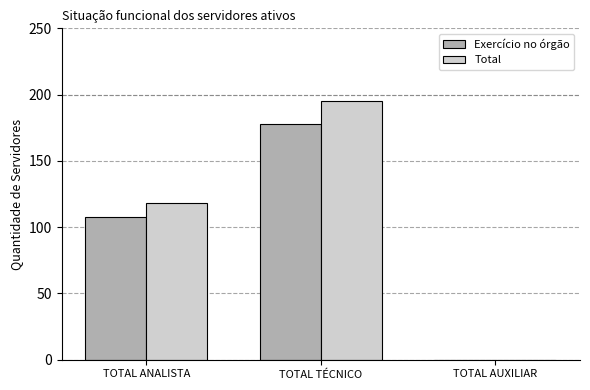

What is the sum of the Exercício no órgão values at TOTAL AUXILIAR and TOTAL TÉCNICO?

178